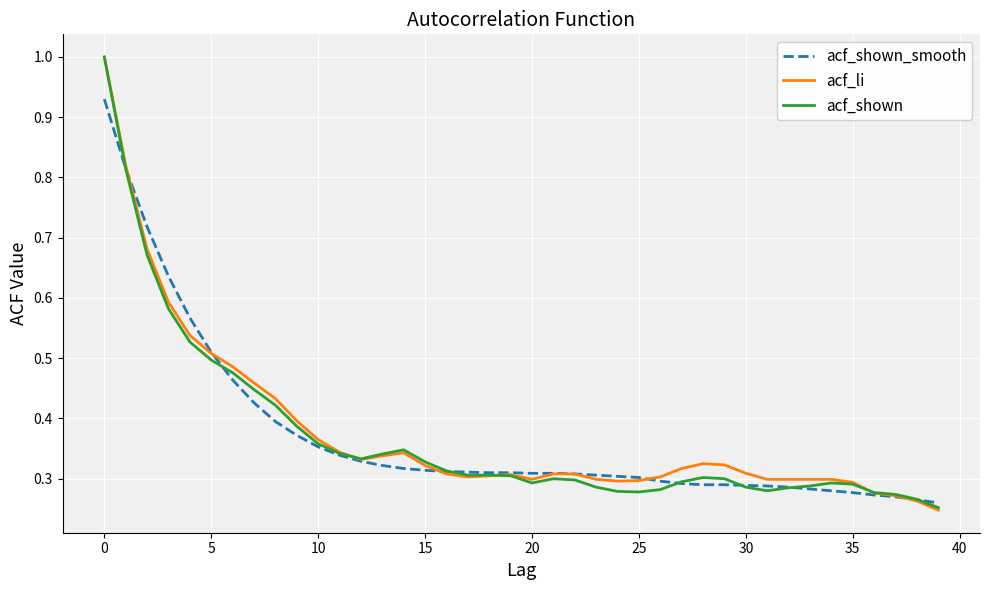

What is the greatest value displayed?

1.0